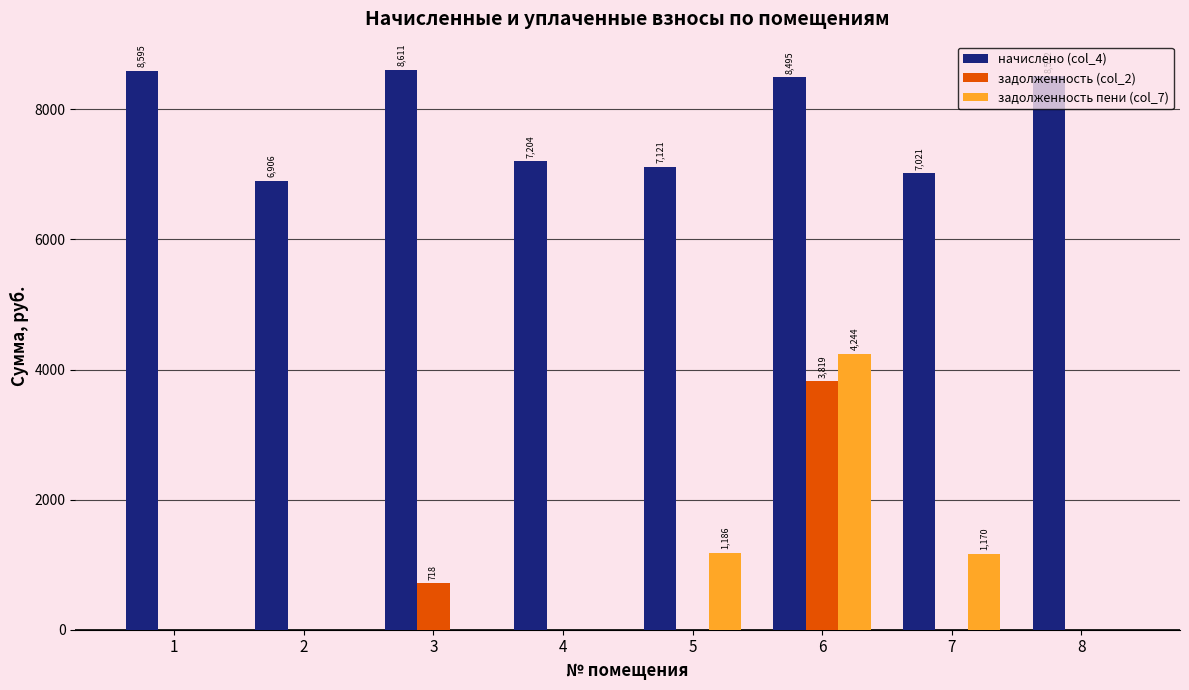

Which series changed the most between 3 and 5?

начислено (col_4)